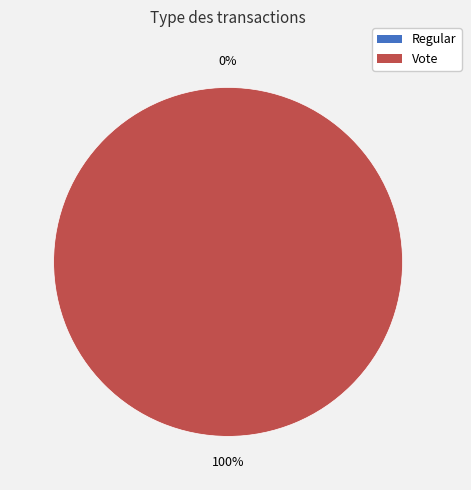

Which slice represents more than half of the pie?

Vote